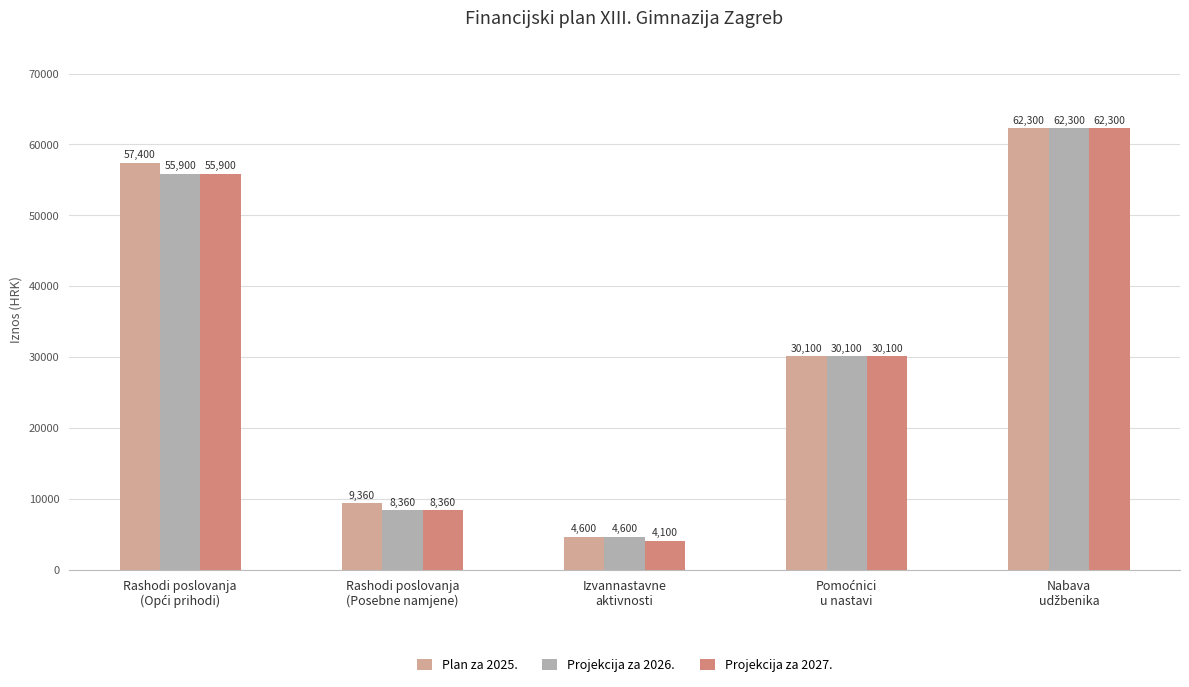

What is the average value of the Plan za 2025. series?

32752